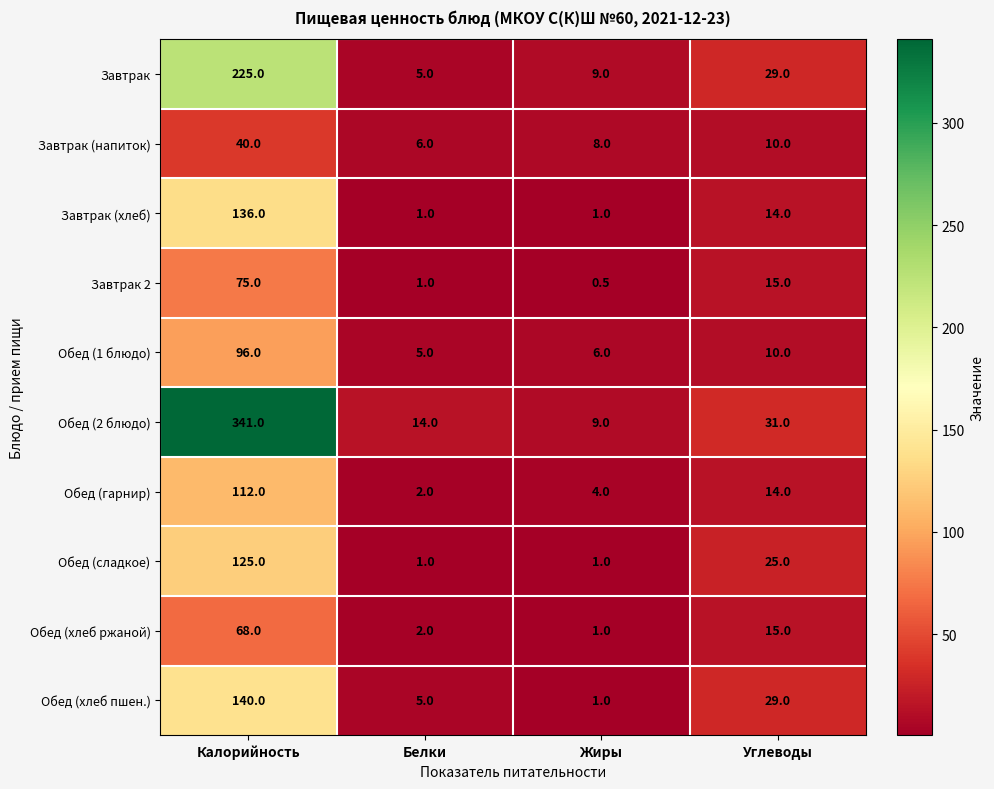

What is the maximum value for Обед (сладкое)?

125.0